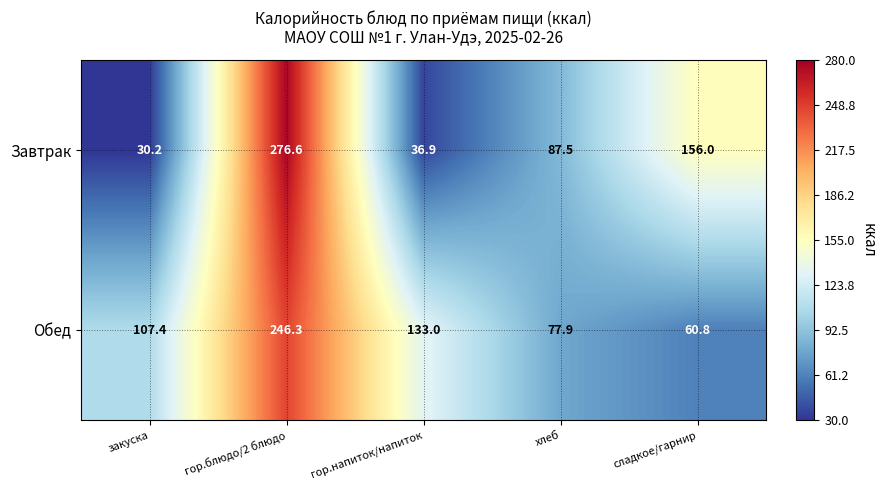

List the series in order of their peak value, lowest first.

Обед, Завтрак